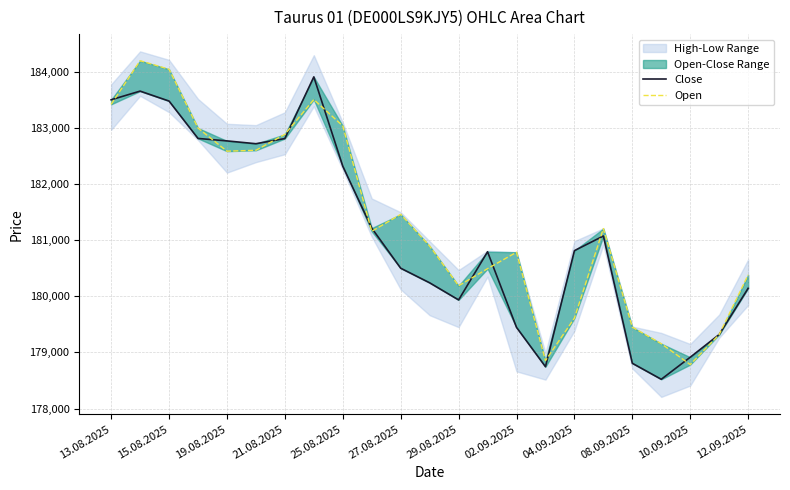

True or false: Close and Open cross at least once.

True